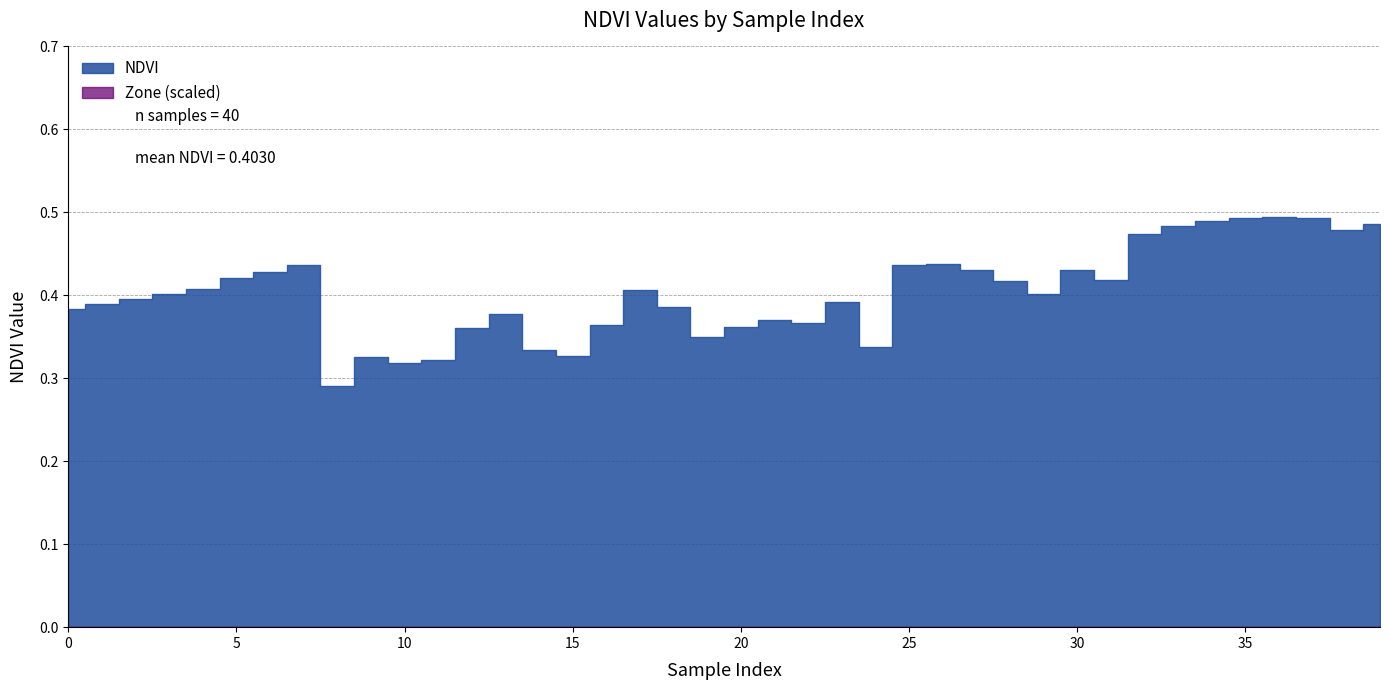

How many categories are shown in the chart?

40